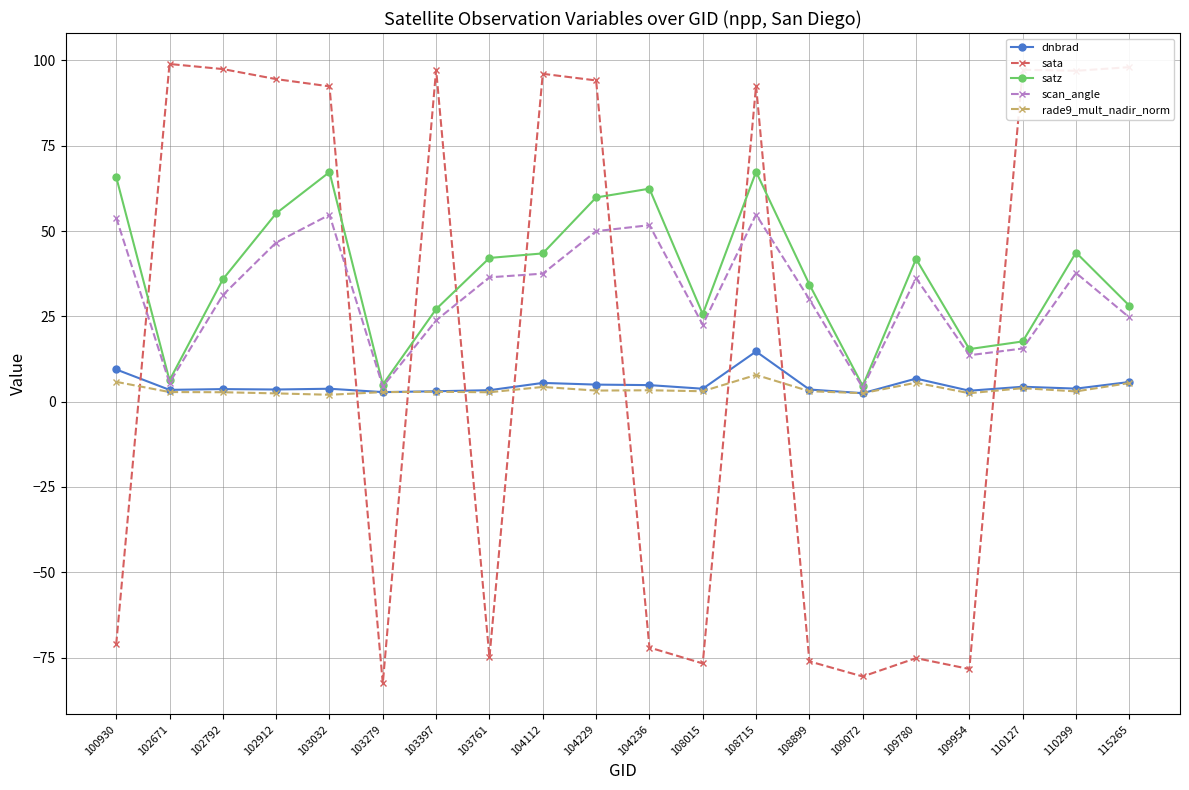

What is the value of the sata point at the 10th from the left?

94.1